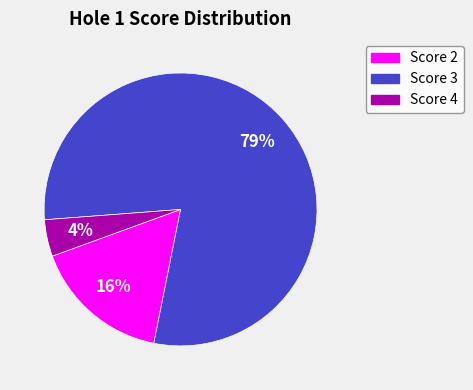

Count the number of slices in the pie.

3